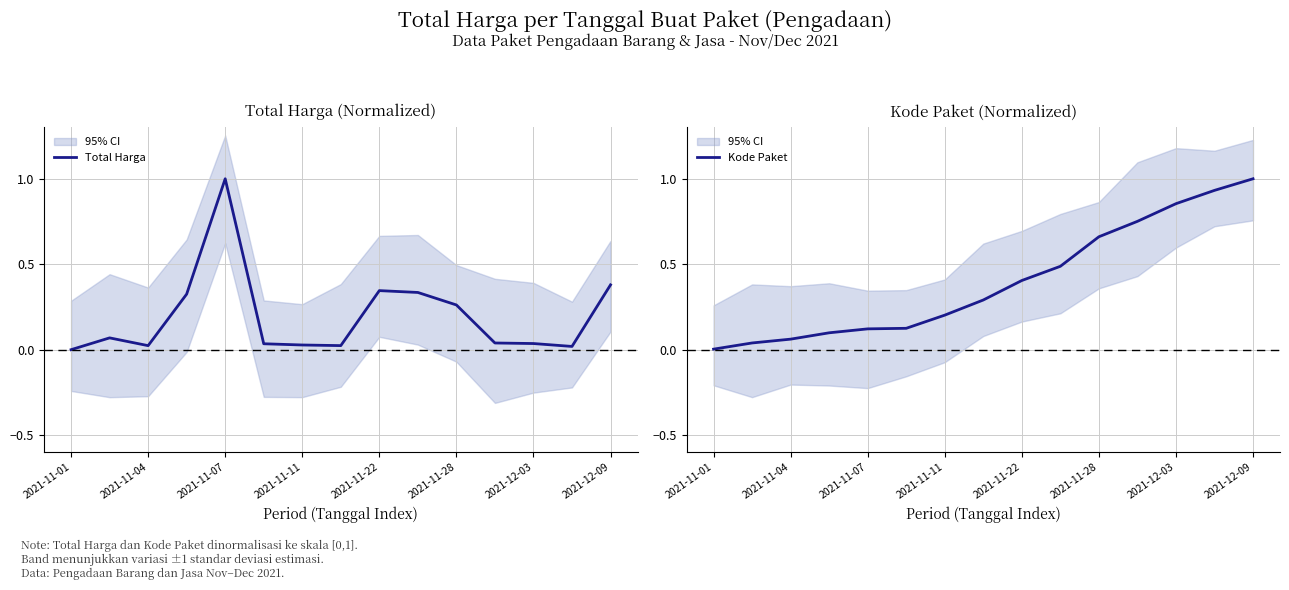

True or false: Kode Paket has a value of 1.3 at 11.

False